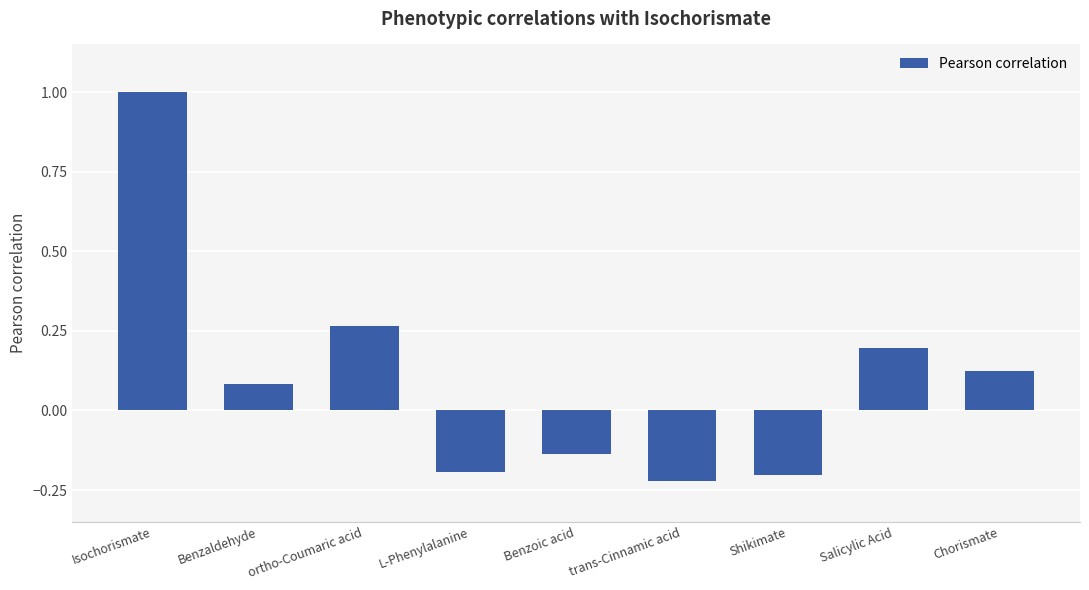

How many values are below zero?

4